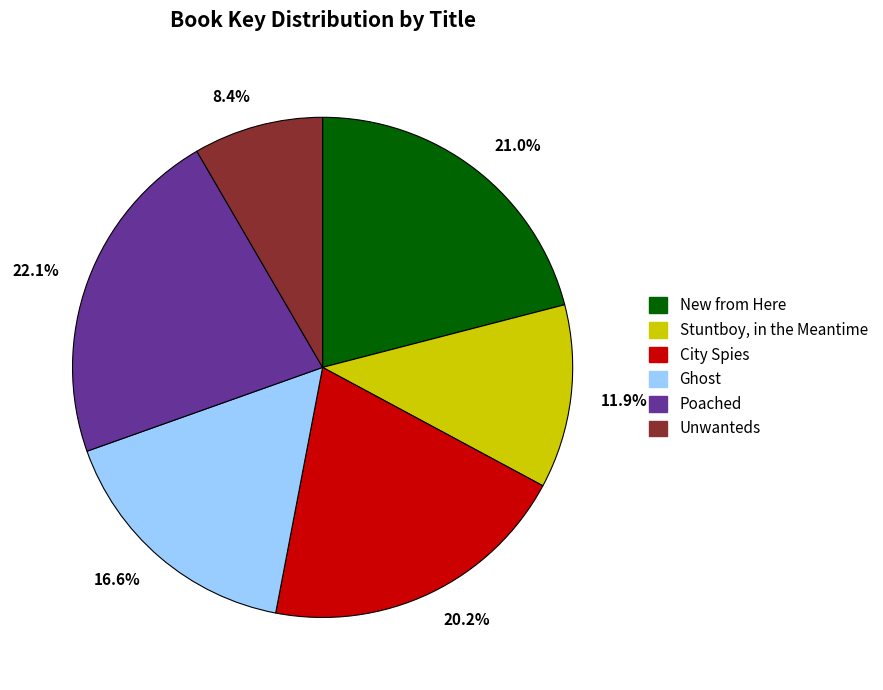

How many segments does this pie chart have?

6